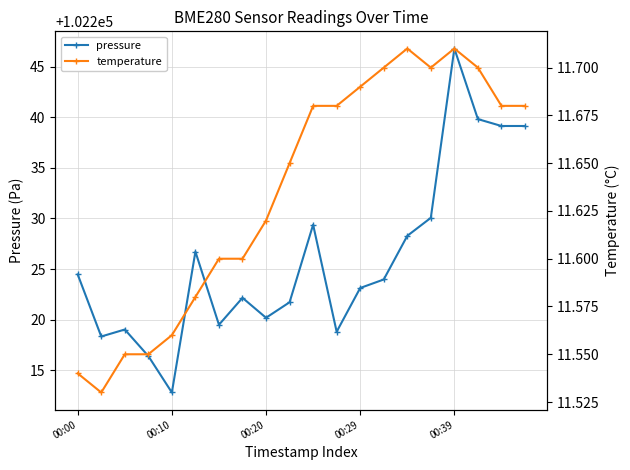

True or false: temperature and pressure cross at least once.

False